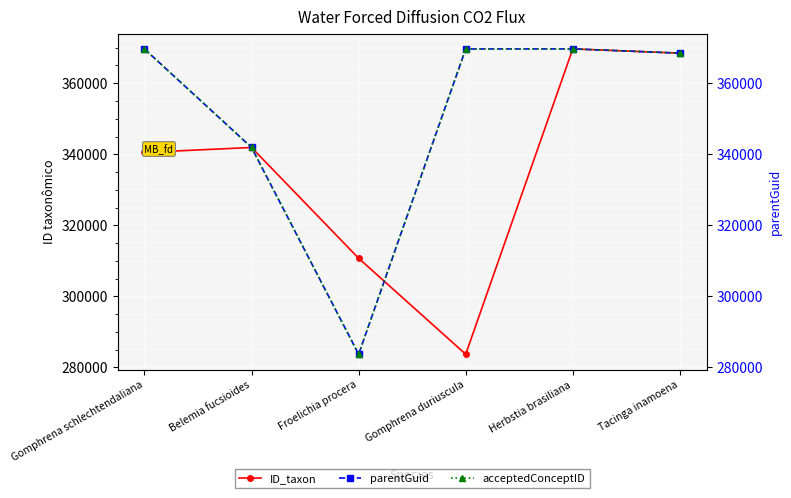

What is the difference between the highest and lowest values at Froelichia procera?

27066